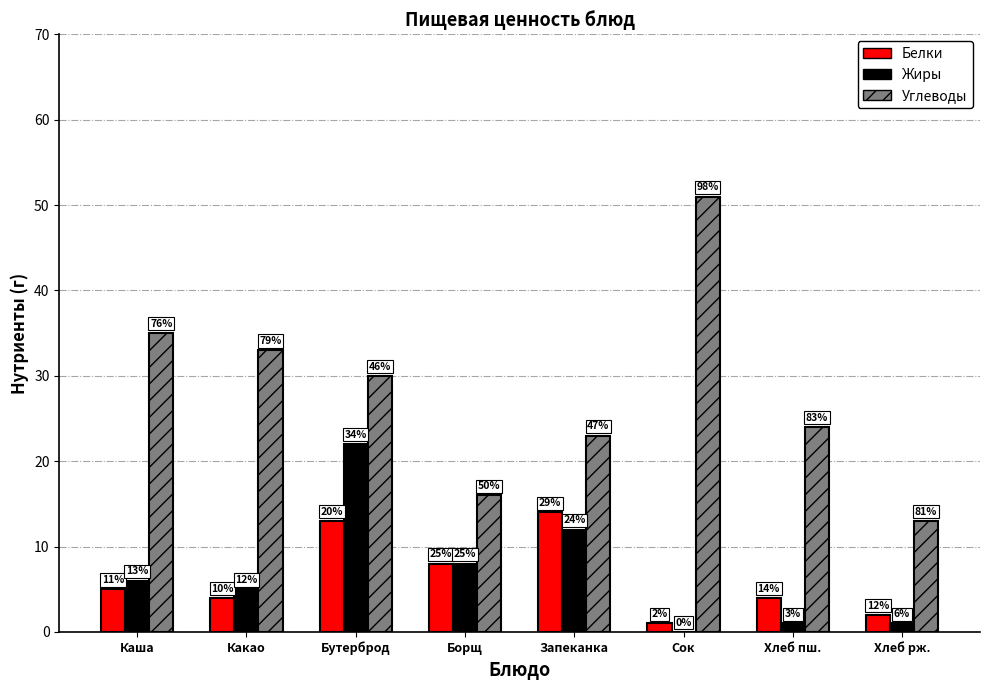

Are the bars horizontal?

No